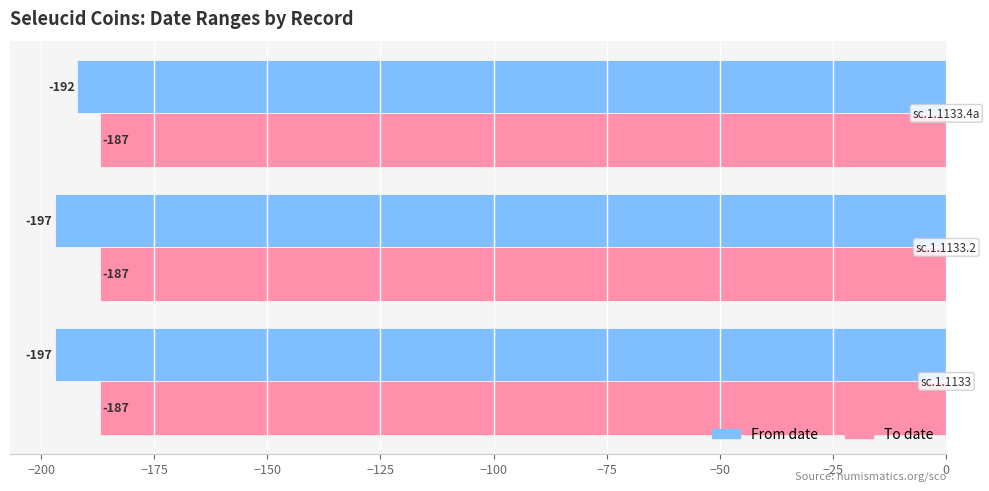

What is the average value of the To date series?

-187